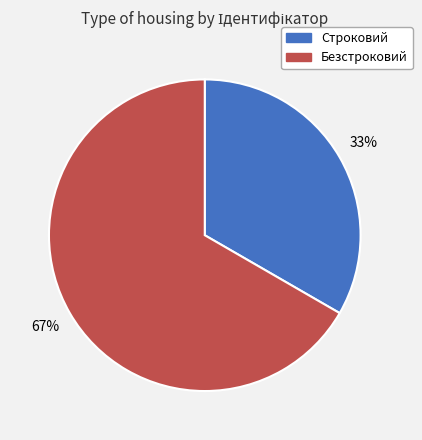

Rank the categories by value from highest to lowest.

Безстроковий, Строковий